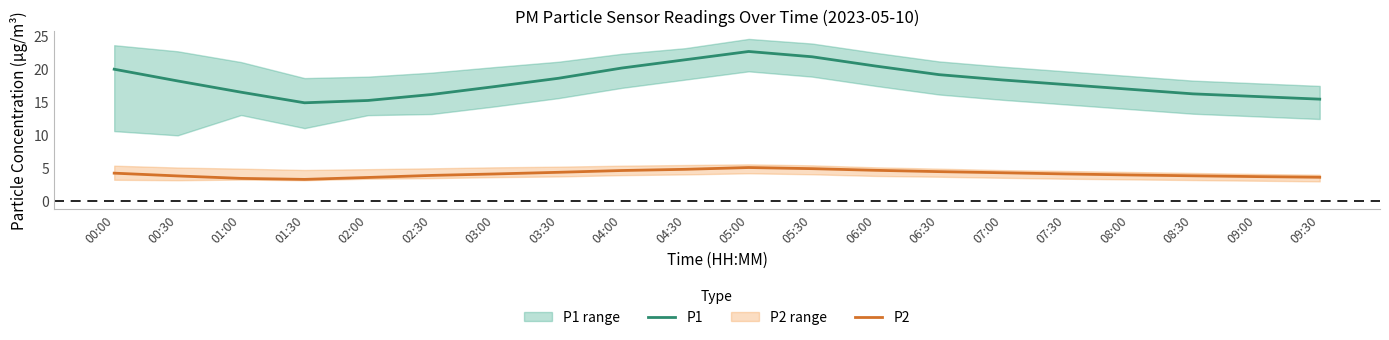

Which series has the widest spread of values?

P1